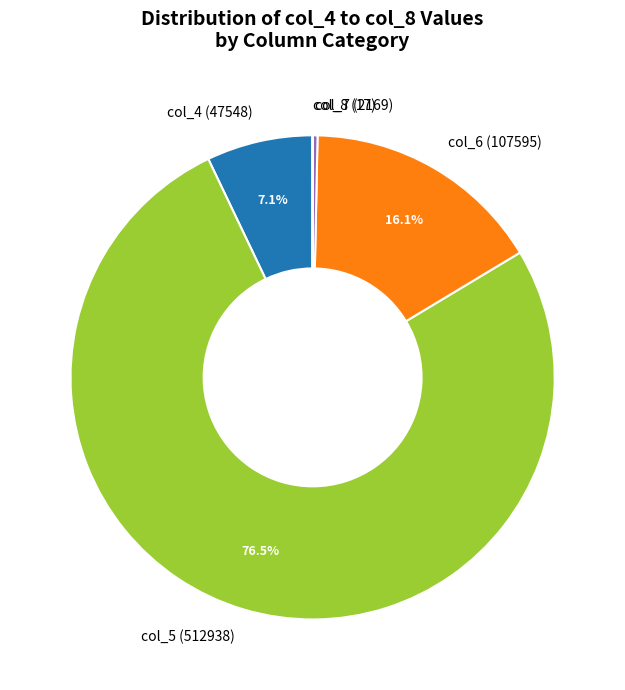

Which slice is the largest?

col_5 (512938)